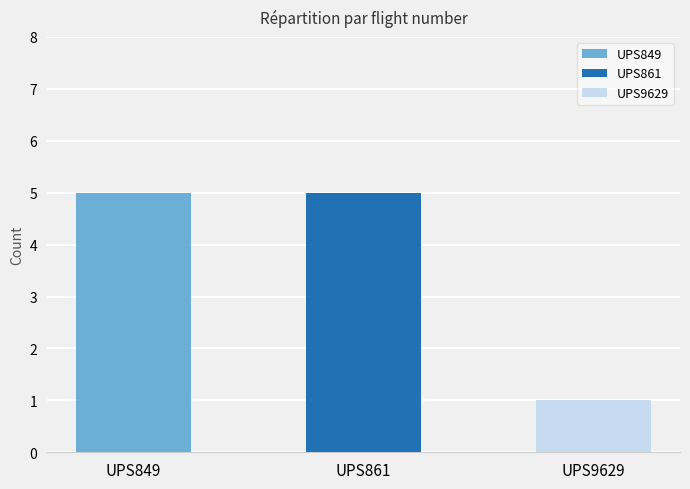

The chart shows a value of 5 at UPS861. True or false?

True